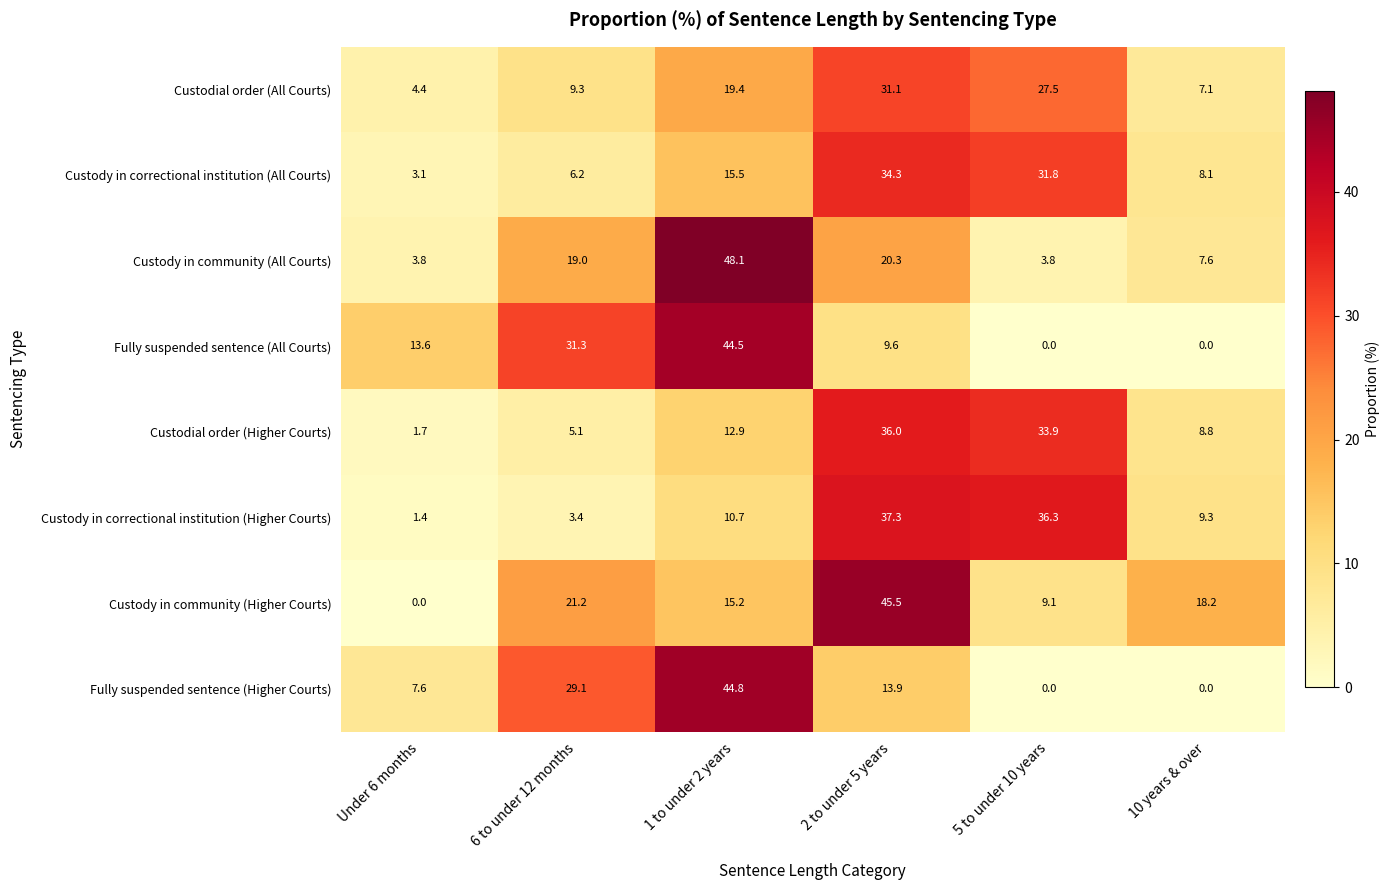

What is the greatest value displayed?

48.1